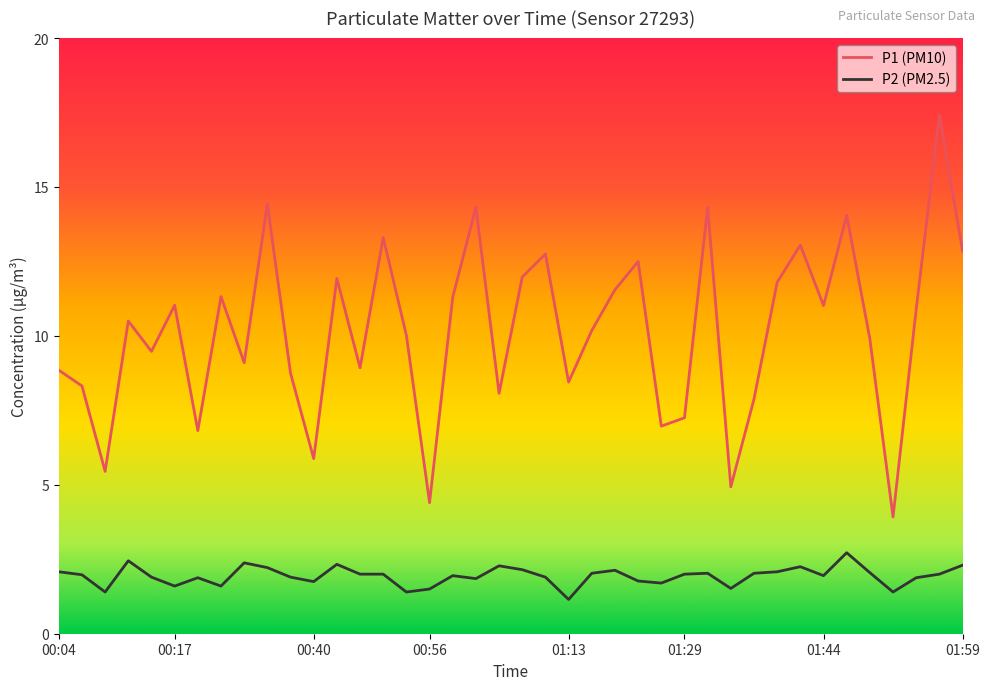

What is the sum of all P2 (PM2.5) values?

77.5